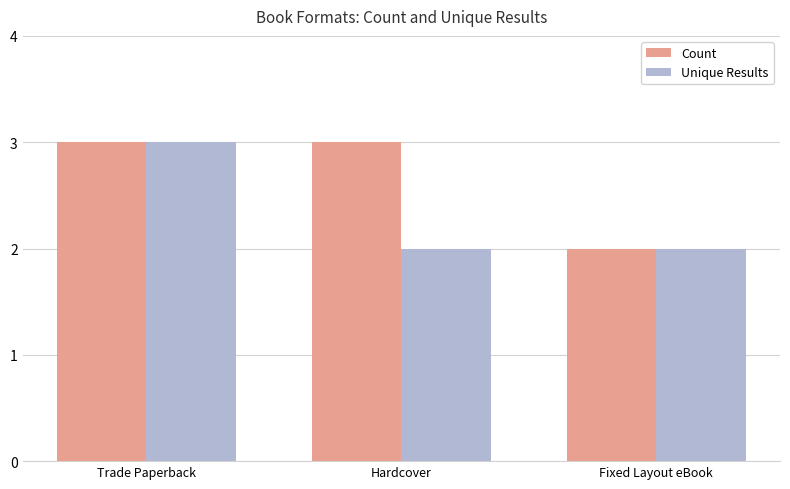

What is the average value of the Unique Results series?

2